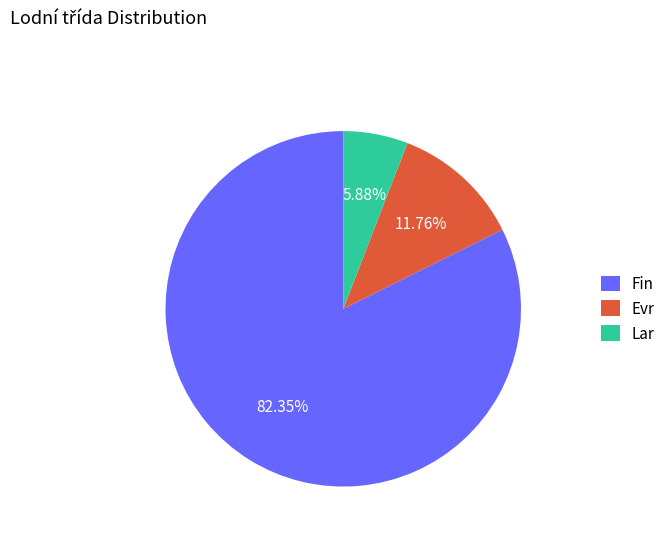

How many segments does this pie chart have?

3